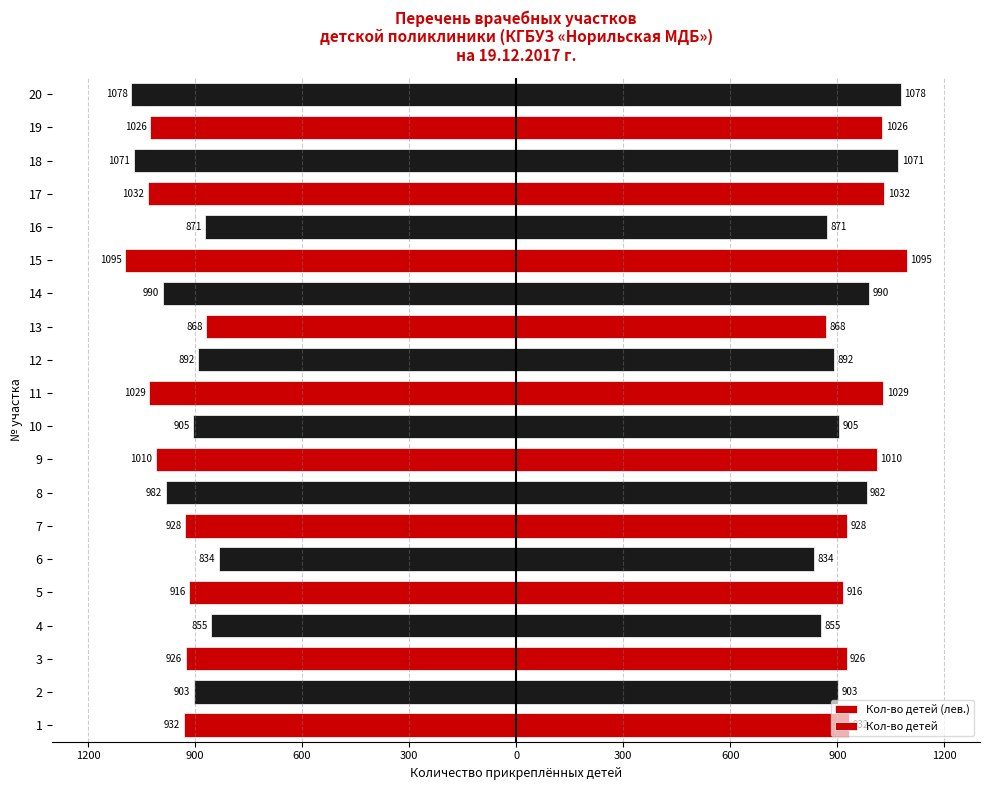

Reading left to right, transcribe all the data shown in this chart.

Кол-во детей (лев.): -932	-903	-926	-855	-916	-834	-928	-982	-1010	-905	-1029	-892	-868	-990	-1095	-871	-1032	-1071	-1026	-1078
Кол-во детей: 932	903	926	855	916	834	928	982	1010	905	1029	892	868	990	1095	871	1032	1071	1026	1078